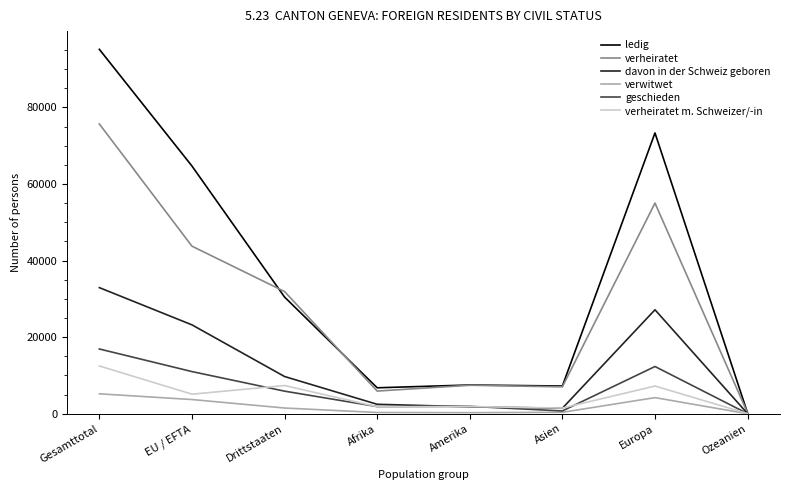

What is the difference between the second highest and second lowest values in the ledig series?

66563